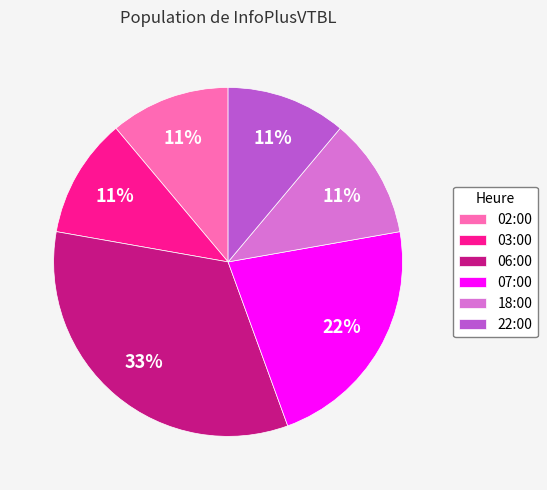

What percentage is the 06:00 slice, to the nearest percent?

33%